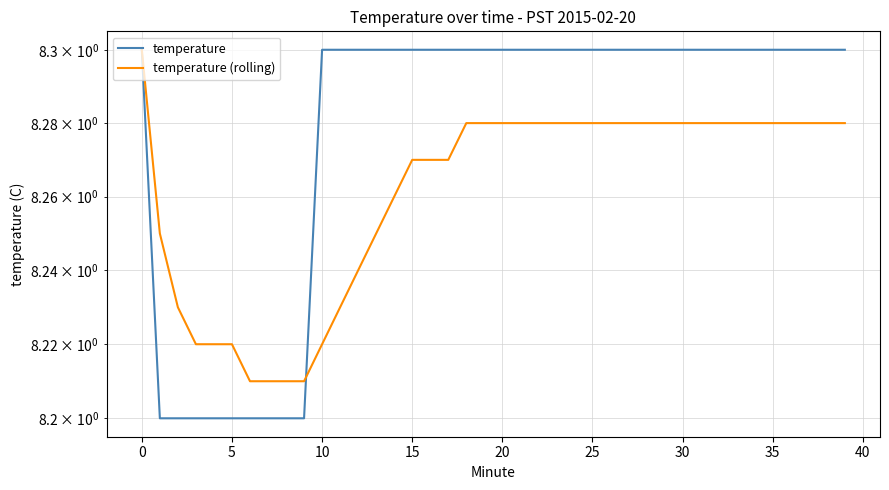

After their last crossing, which series has the higher values: temperature or temperature (rolling)?

temperature